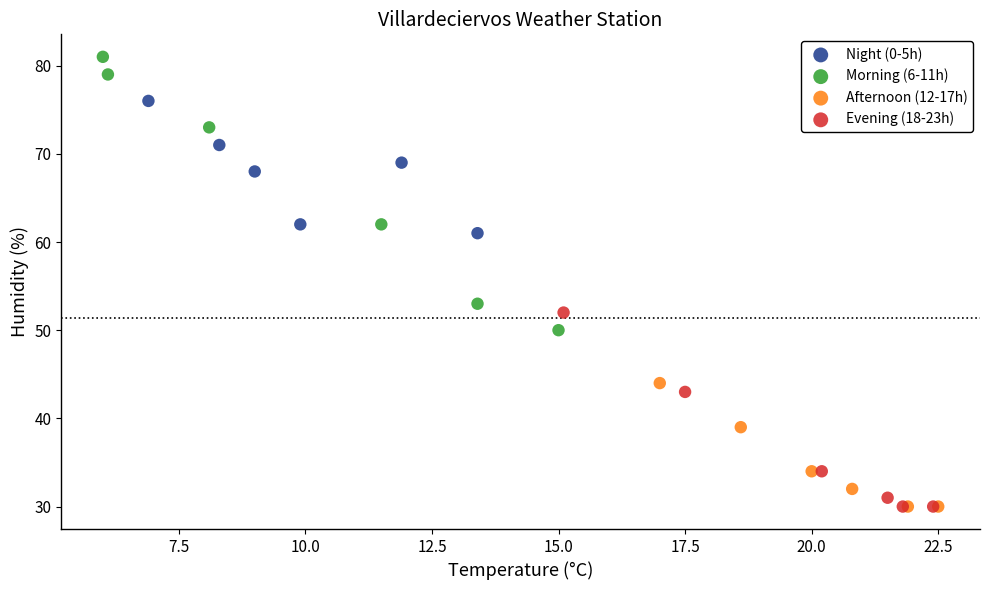

Which series reaches the maximum Y coordinate?

Morning (6-11h)